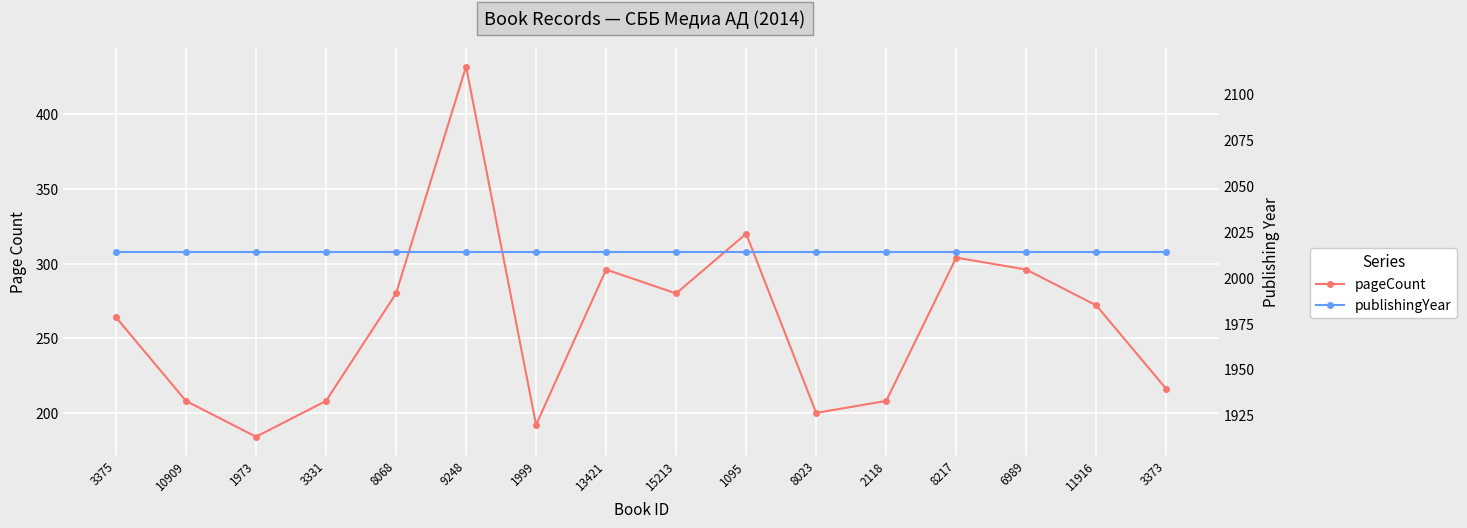

Rank the series at 1095 from highest to lowest value.

publishingYear, pageCount